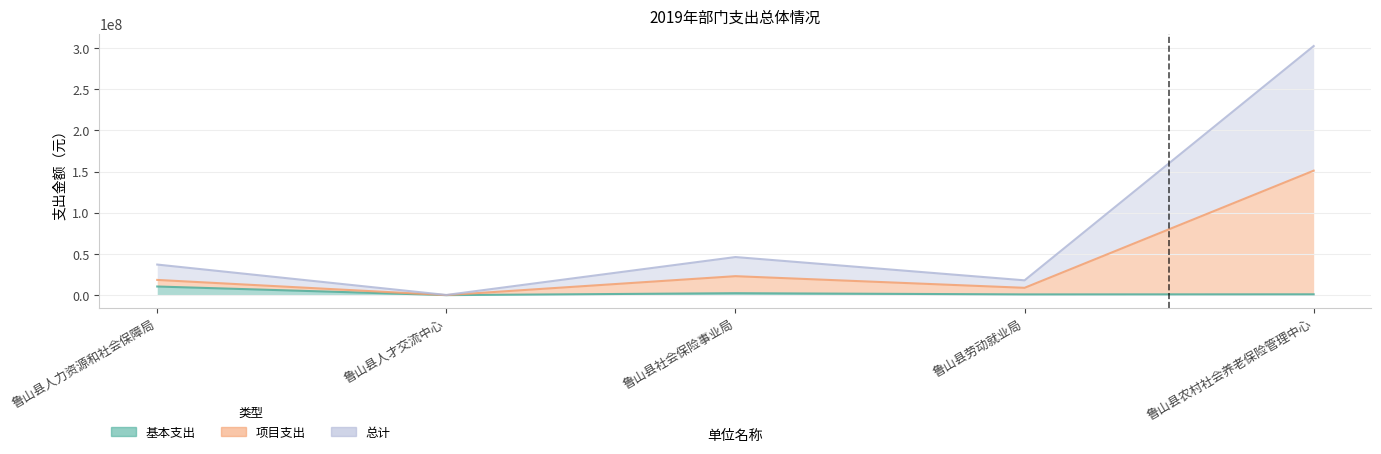

What is the difference between the second highest and second lowest values in the 总计 series?

28240509.1